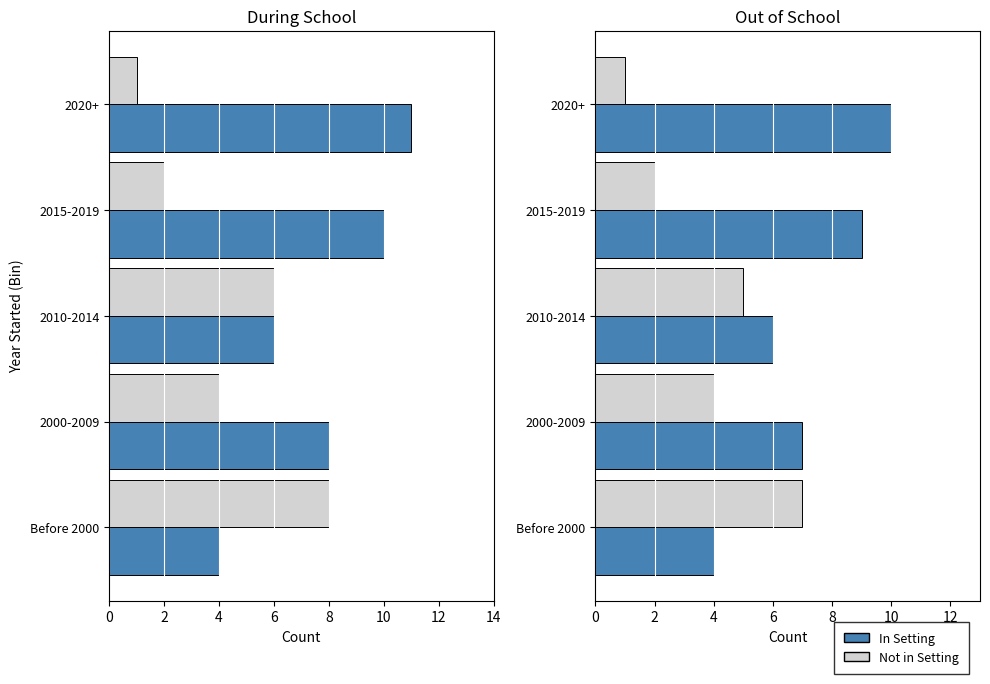

What is the value of the Not in During School bar at the 4th from the left?

2.0